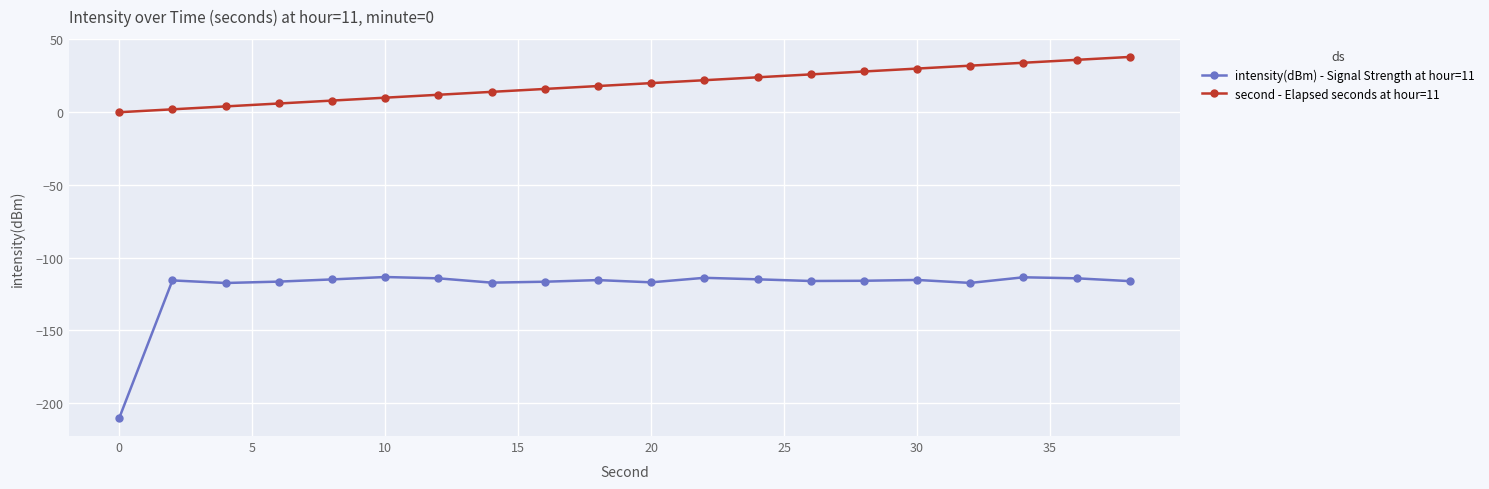

Which series has the widest spread of values?

intensity(dBm) - Signal Strength at hour=11